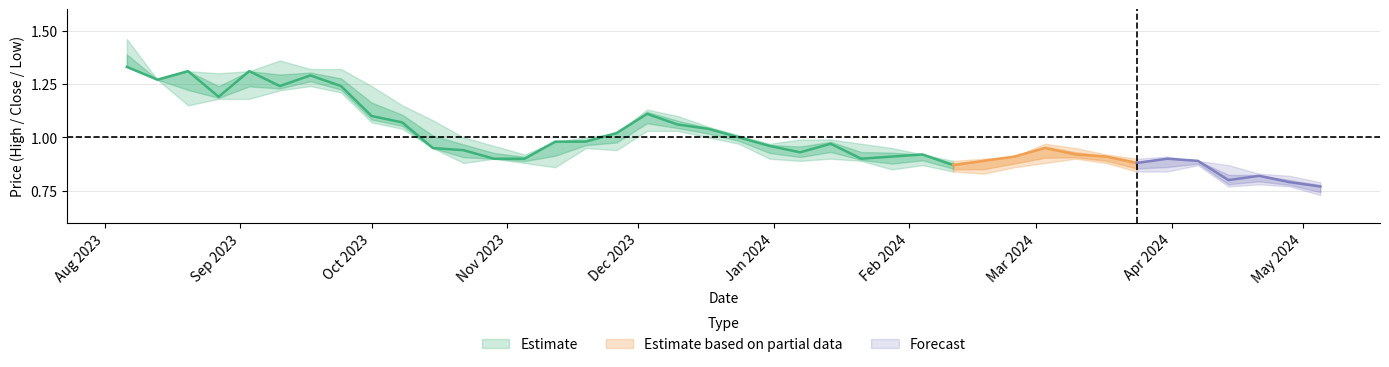

What is the minimum value for Closing?

0.8